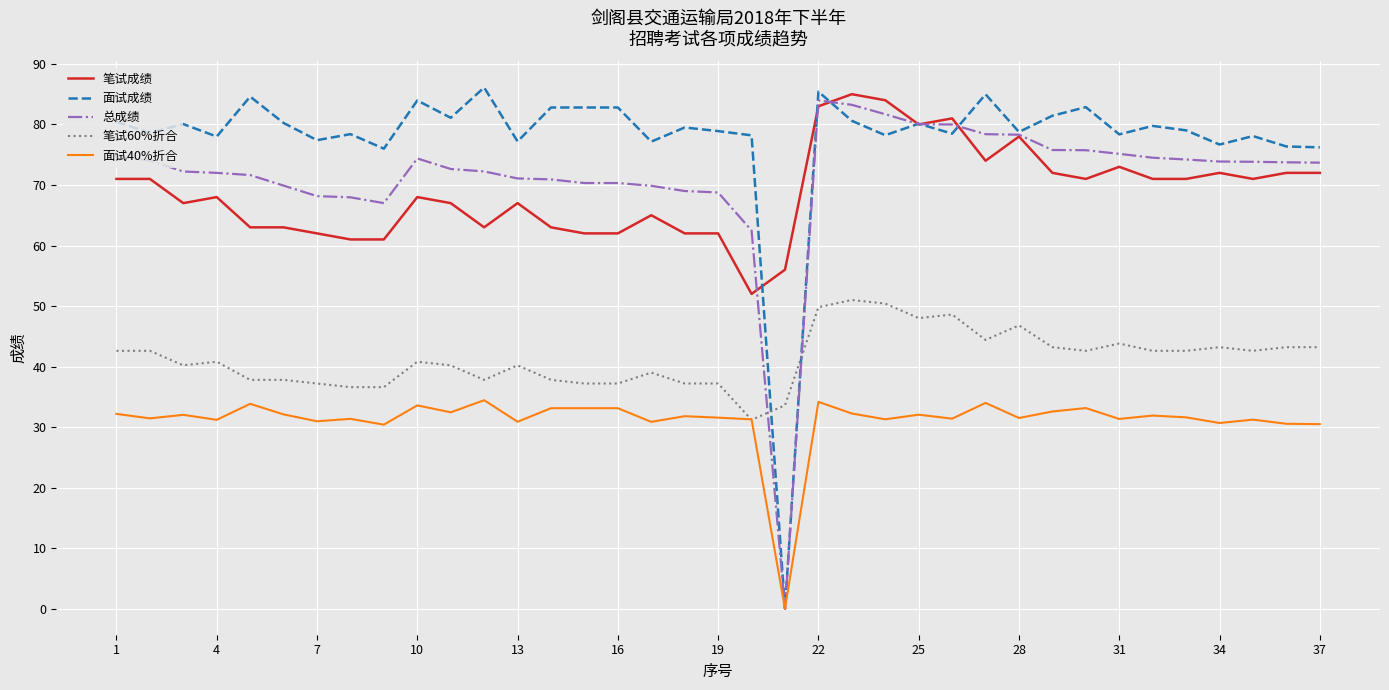

Which series has the largest total across all categories?

面试成绩